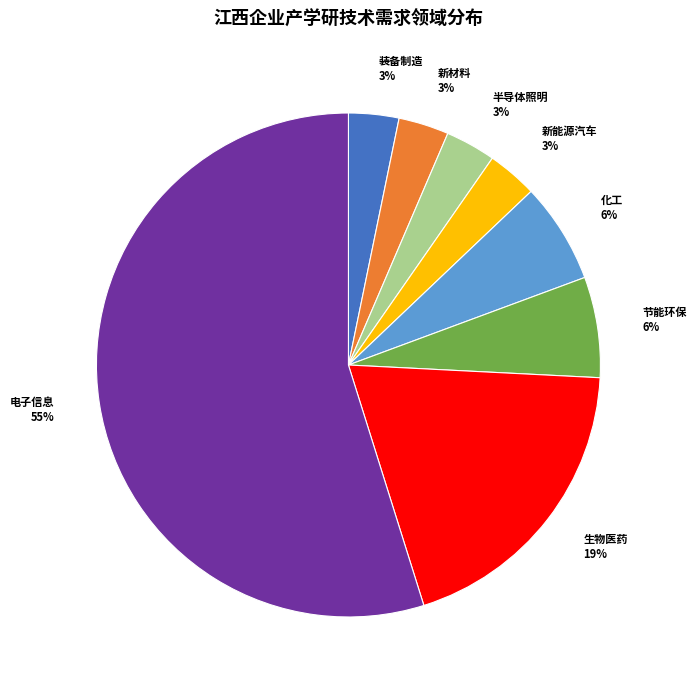

What is the largest slice in the pie chart?

电子信息